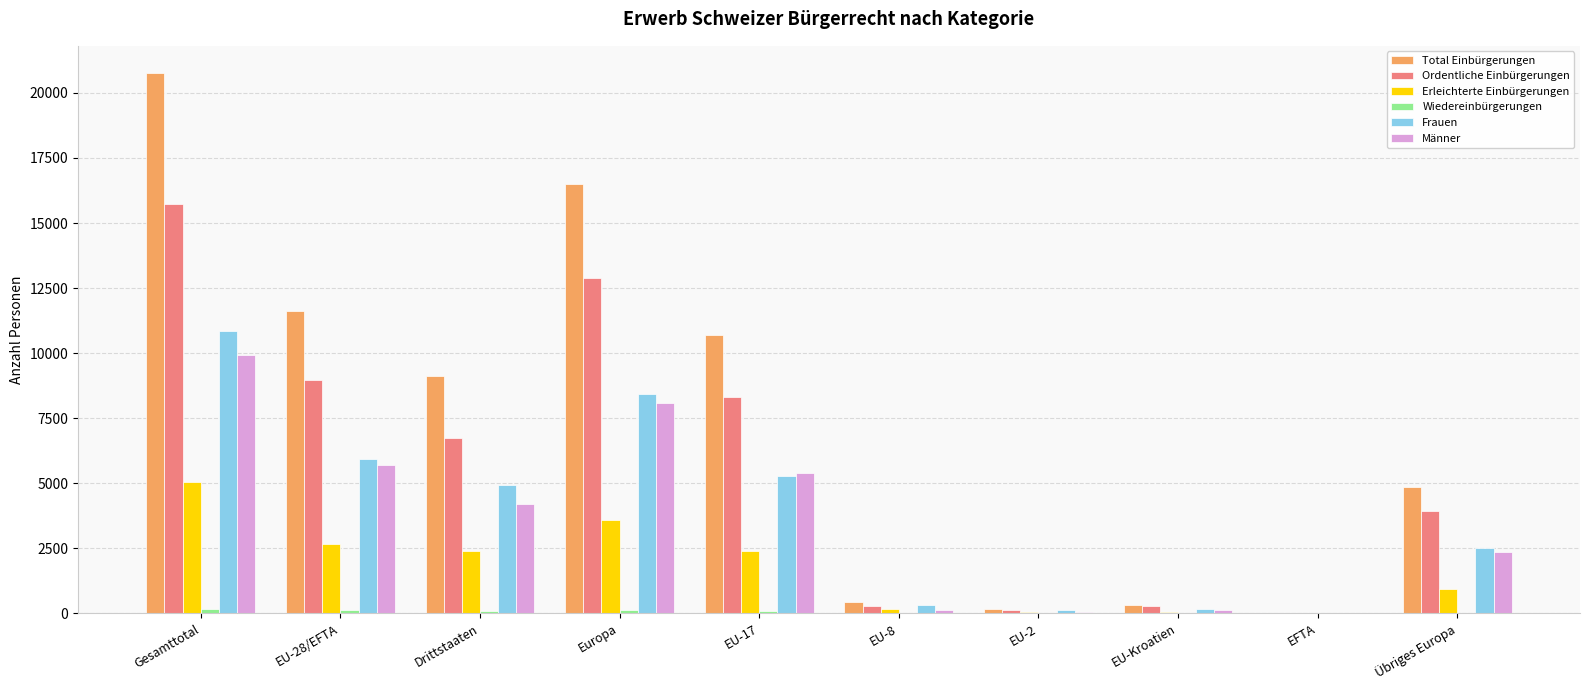

What is the sum of all Ordentliche Einbürgerungen values?

57254